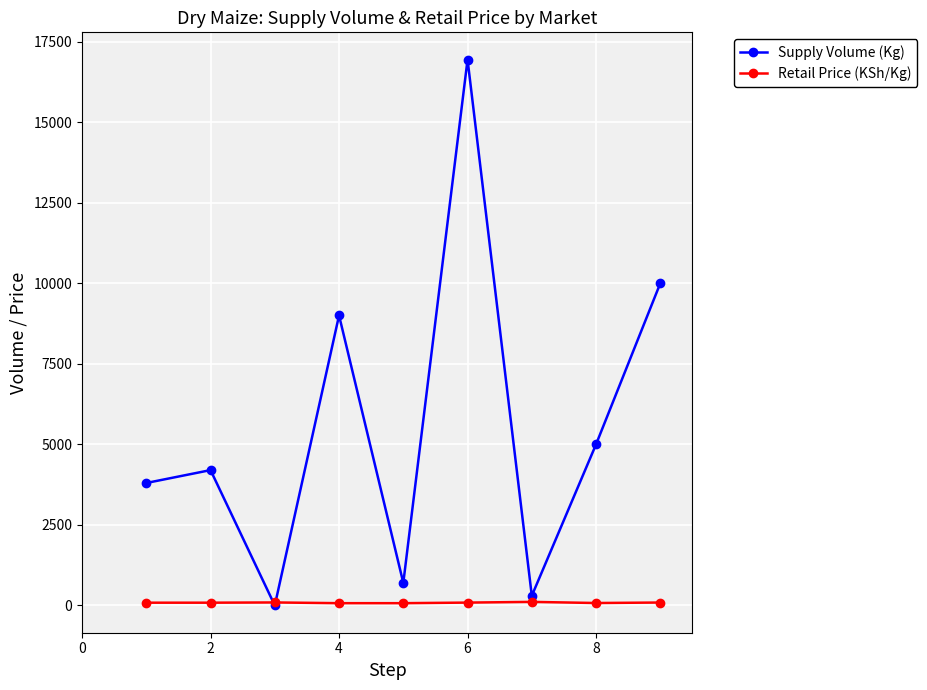

What is the greatest value displayed?

16940.0